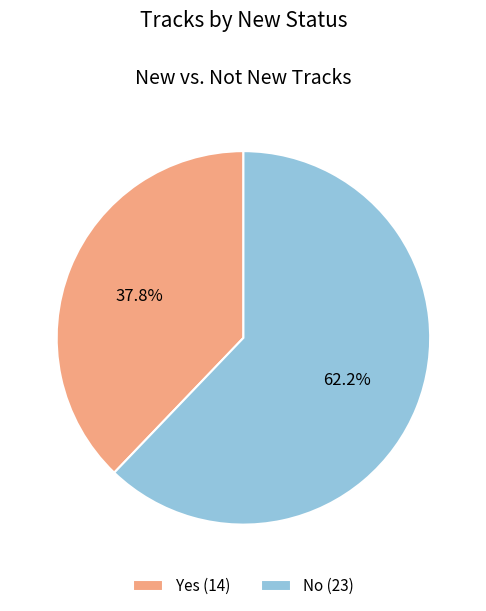

Is No the majority of the pie?

Yes